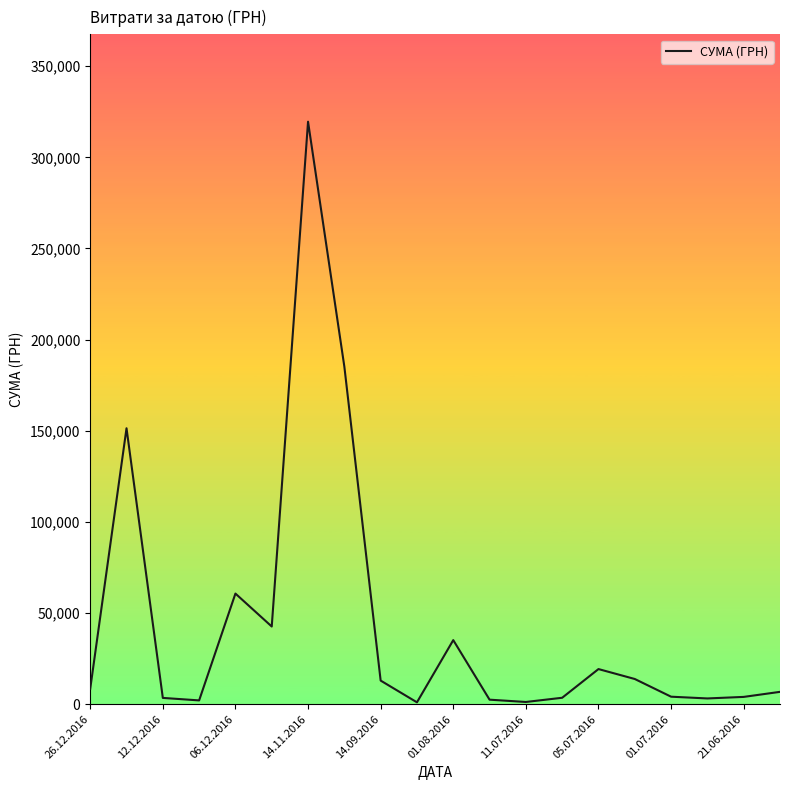

What is the maximum value shown in the chart?

319574.0